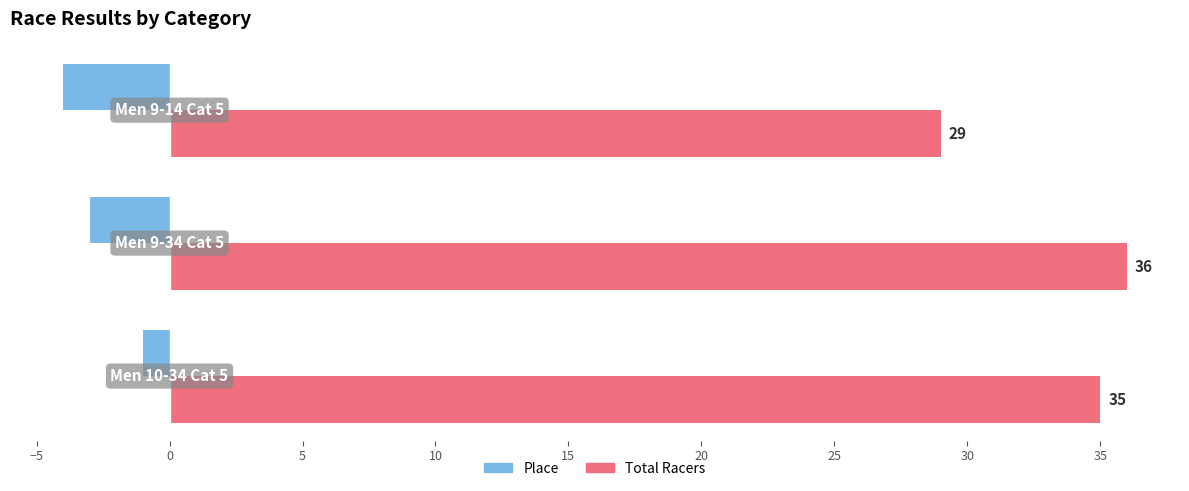

What is the average value of the Total Racers series?

33